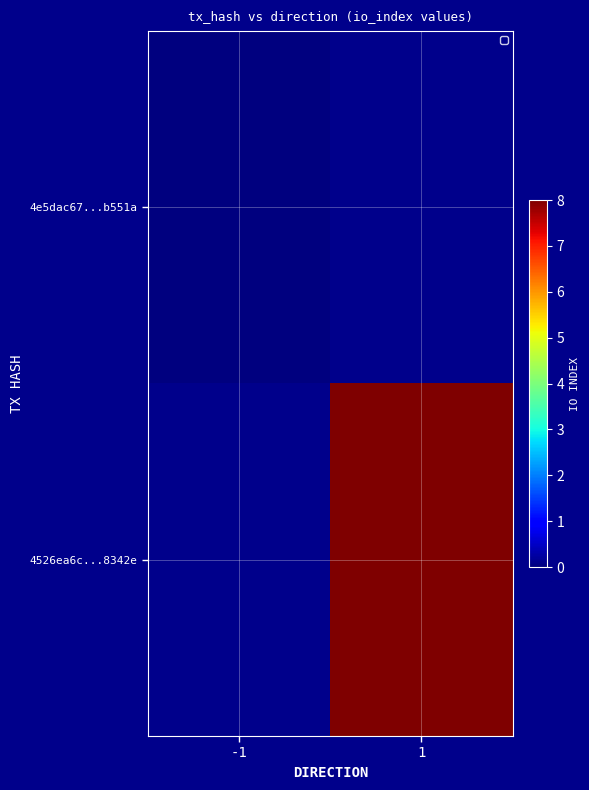

List the labels in order of 4526ea6c...8342e value, smallest first.

-1, 1